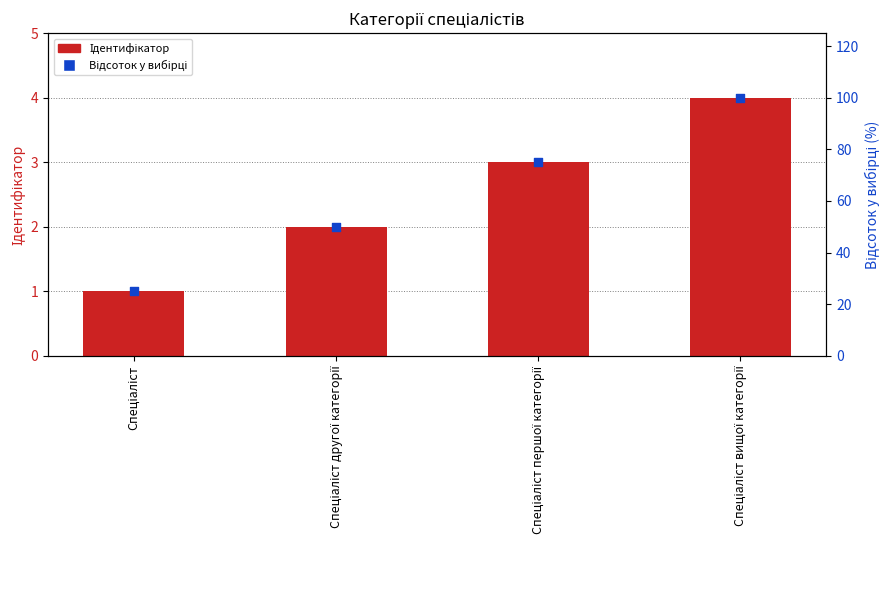

Which series has the largest total across all categories?

Відсоток у вибірці